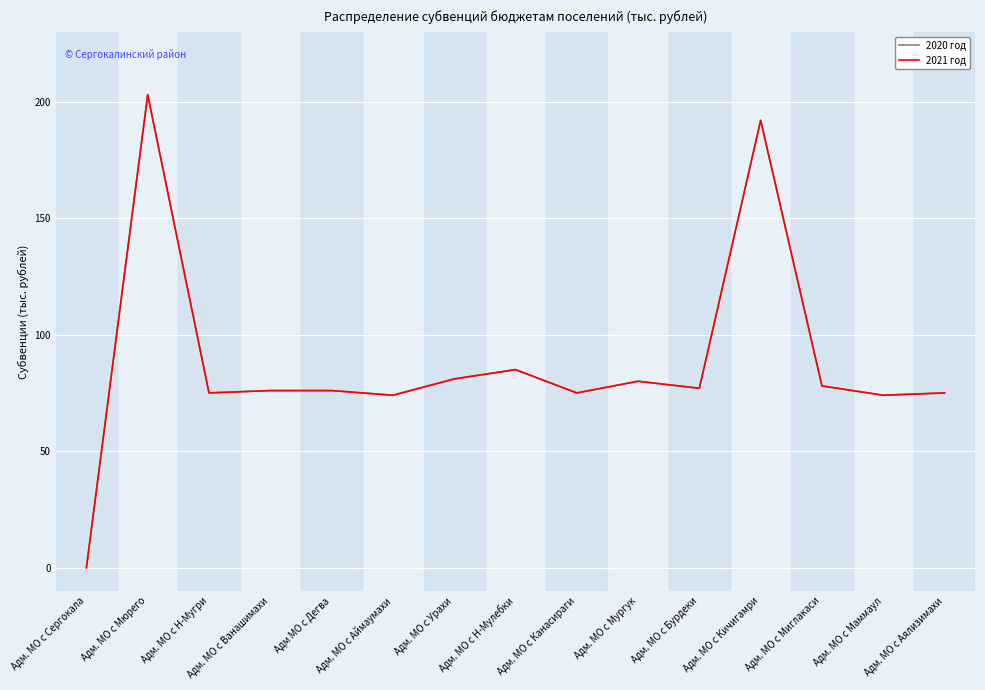

How many values in 2020 год are above zero?

14